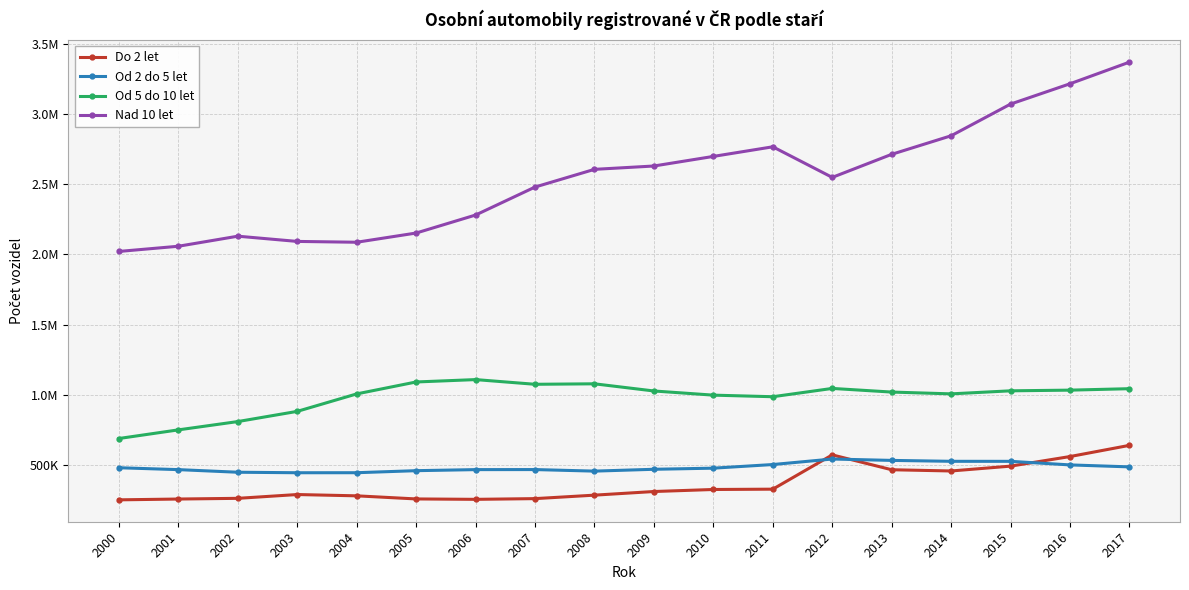

What is the spread (max minus min) of values at 2005?

1895427